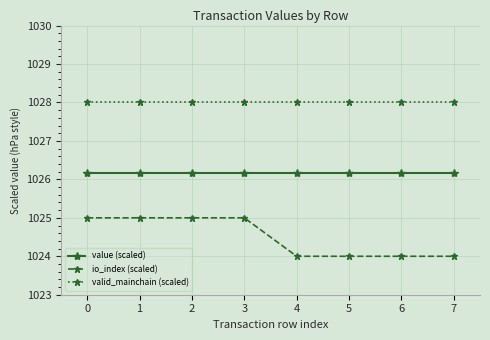

What is the value of the valid_mainchain (scaled) point at the 4th from the left?

1028.0